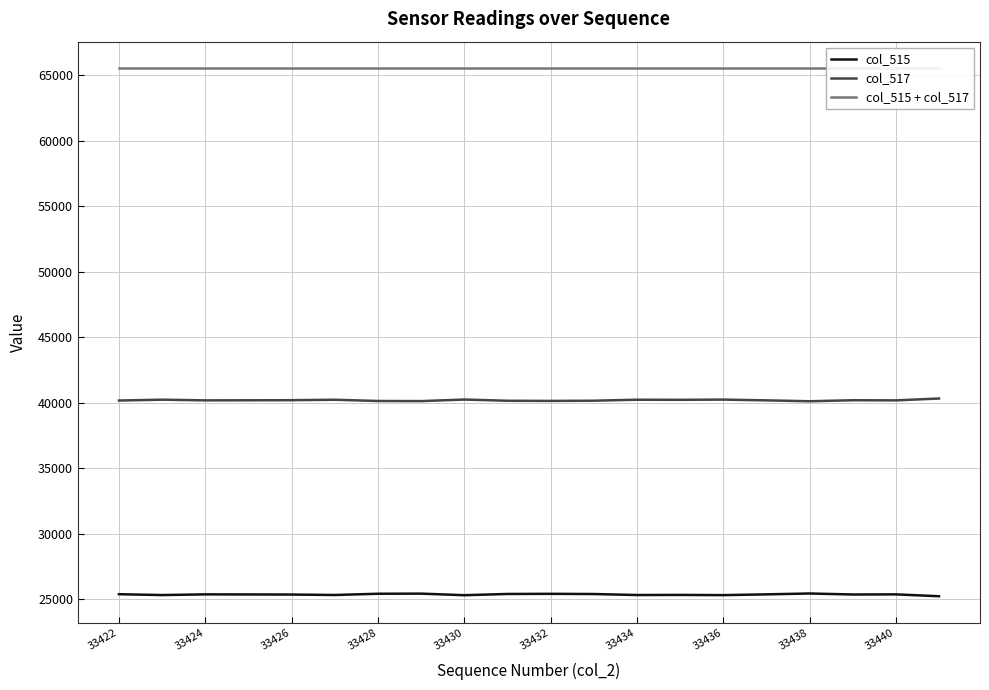

The col_517 series shows 24533 at 33434. True or false?

False